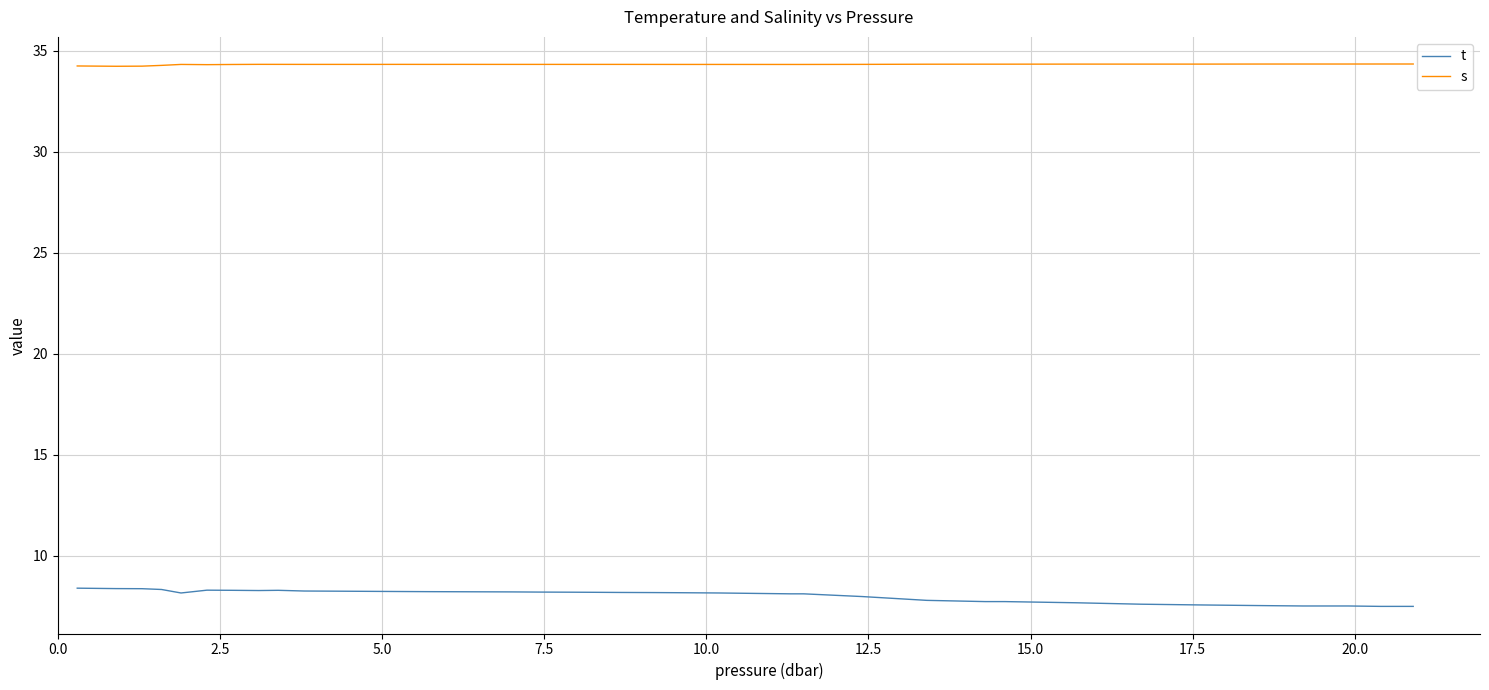

How many lines are shown in the chart?

2